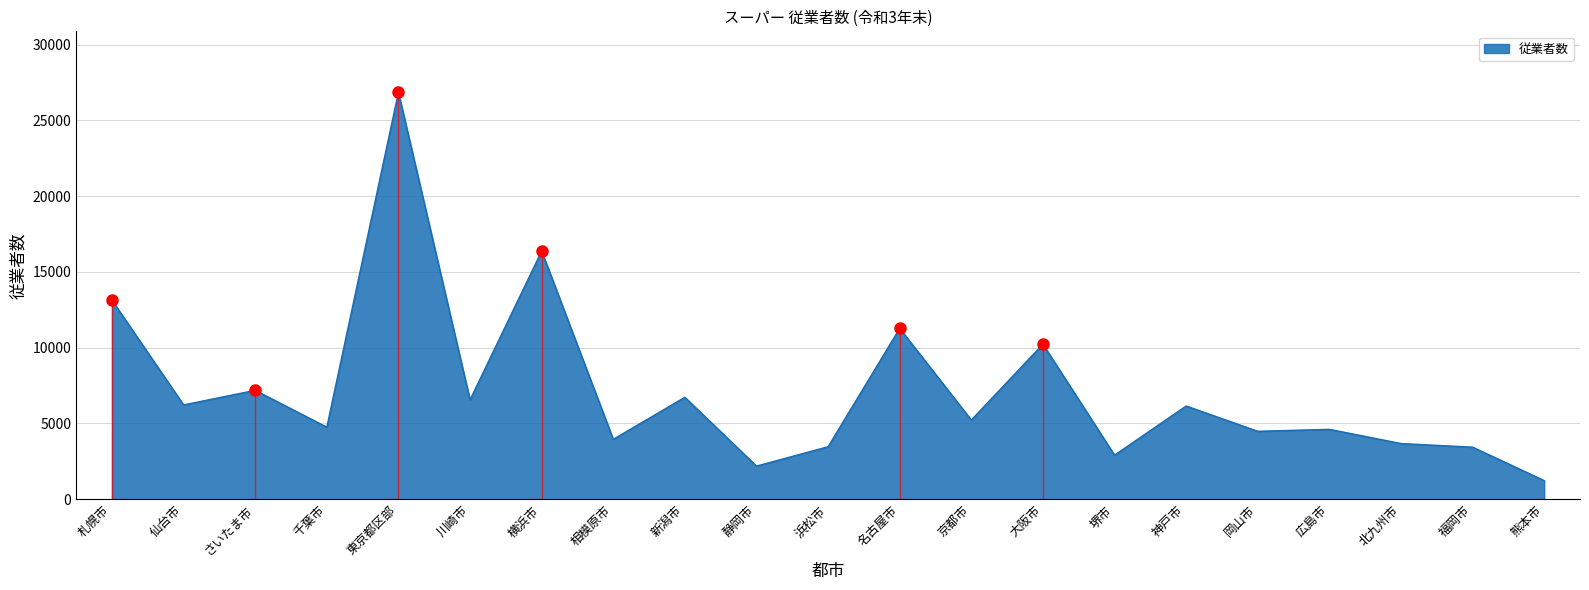

Is it true that the value at 福岡市 is 1871?

False